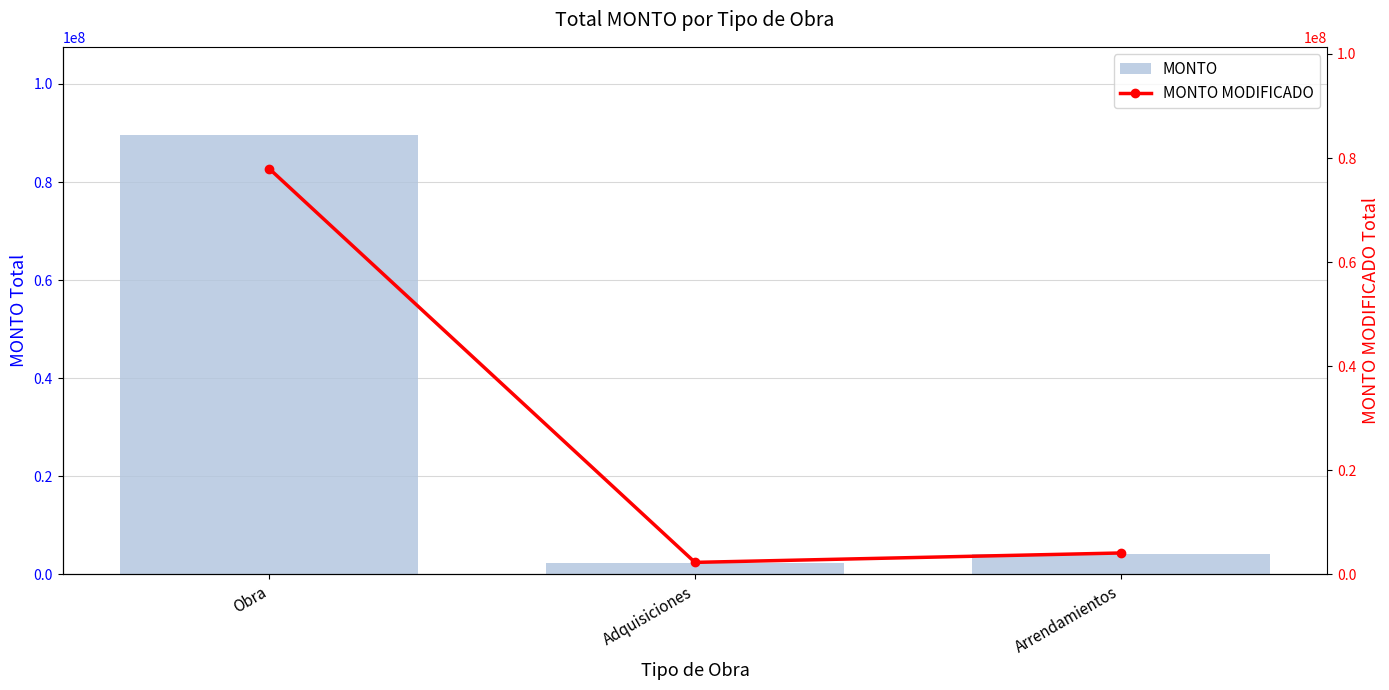

List the series in order of their peak value, lowest first.

MONTO MODIFICADO, MONTO